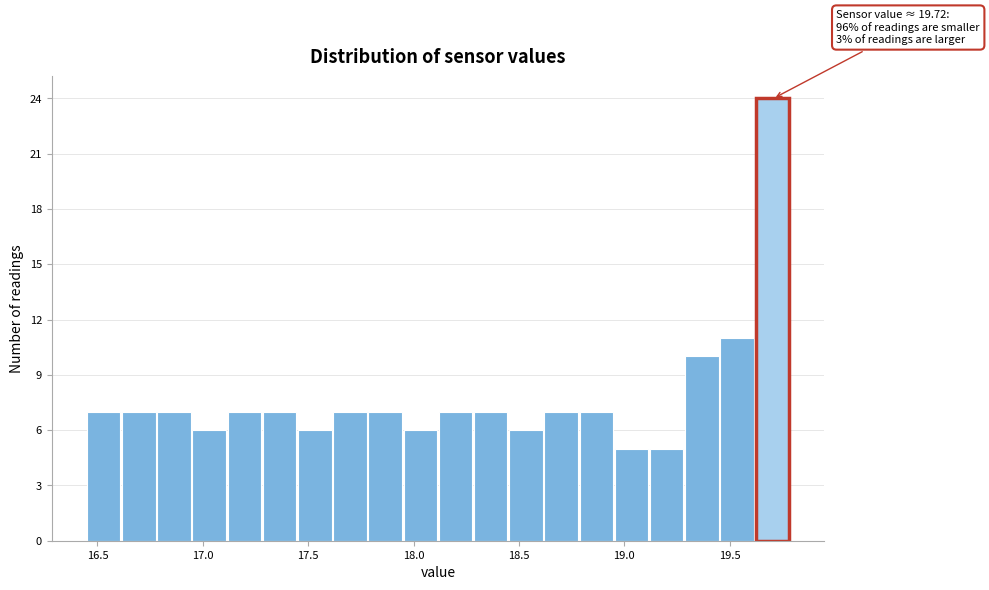

Around what value on the x-axis is the tallest bar? Give the approximate position of its centre, as read against the axis.

19.70